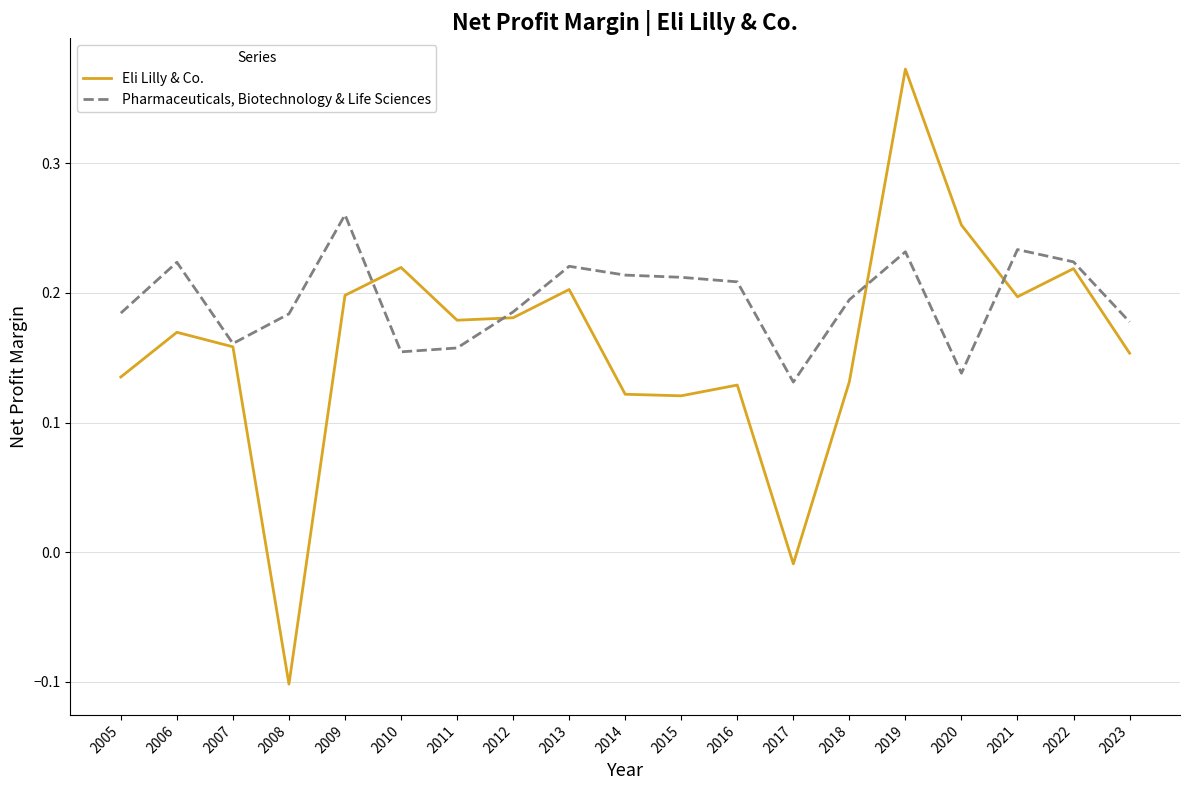

Rank the series by their average value, from highest to lowest.

Pharmaceuticals, Biotechnology & Life Sciences, Eli Lilly & Co.